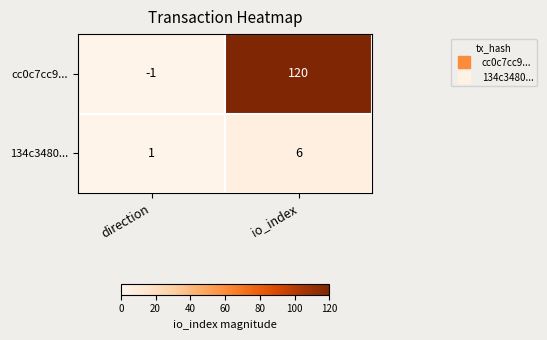

At which category is the sum across all series the highest?

io_index